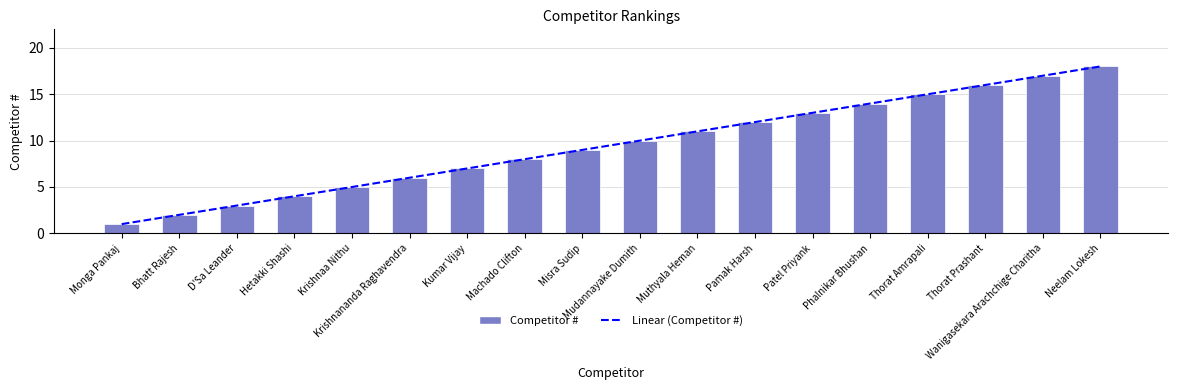

What is the lowest value of the Linear (Competitor #) series?

1.0